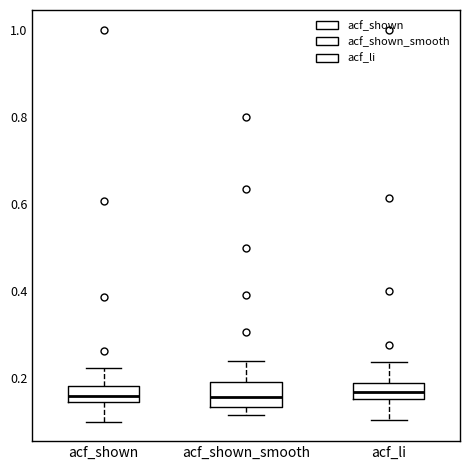

Reading left to right, transcribe this box plot: for each box, give where its median line is, the range the box spans, and where its two whiskers end, as read against the y-axis. The values are not printed on the chart, so give them approximately, as read against the axis.

acf_shown: median 0.16, box 0.14 to 0.18, whiskers 0.10 to 0.22
acf_shown_smooth: median 0.16, box 0.14 to 0.20, whiskers 0.12 to 0.24
acf_li: median 0.16 (inside the box), box 0.16 to 0.18, whiskers 0.10 to 0.24